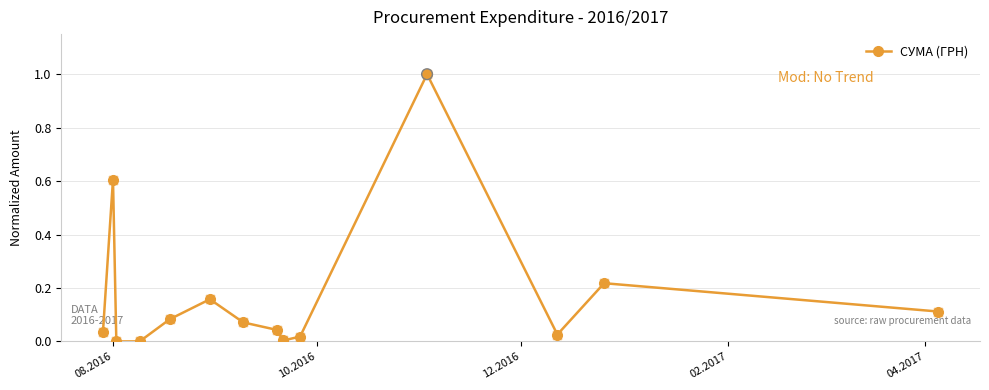

What is the maximum value shown in the chart?

1.0